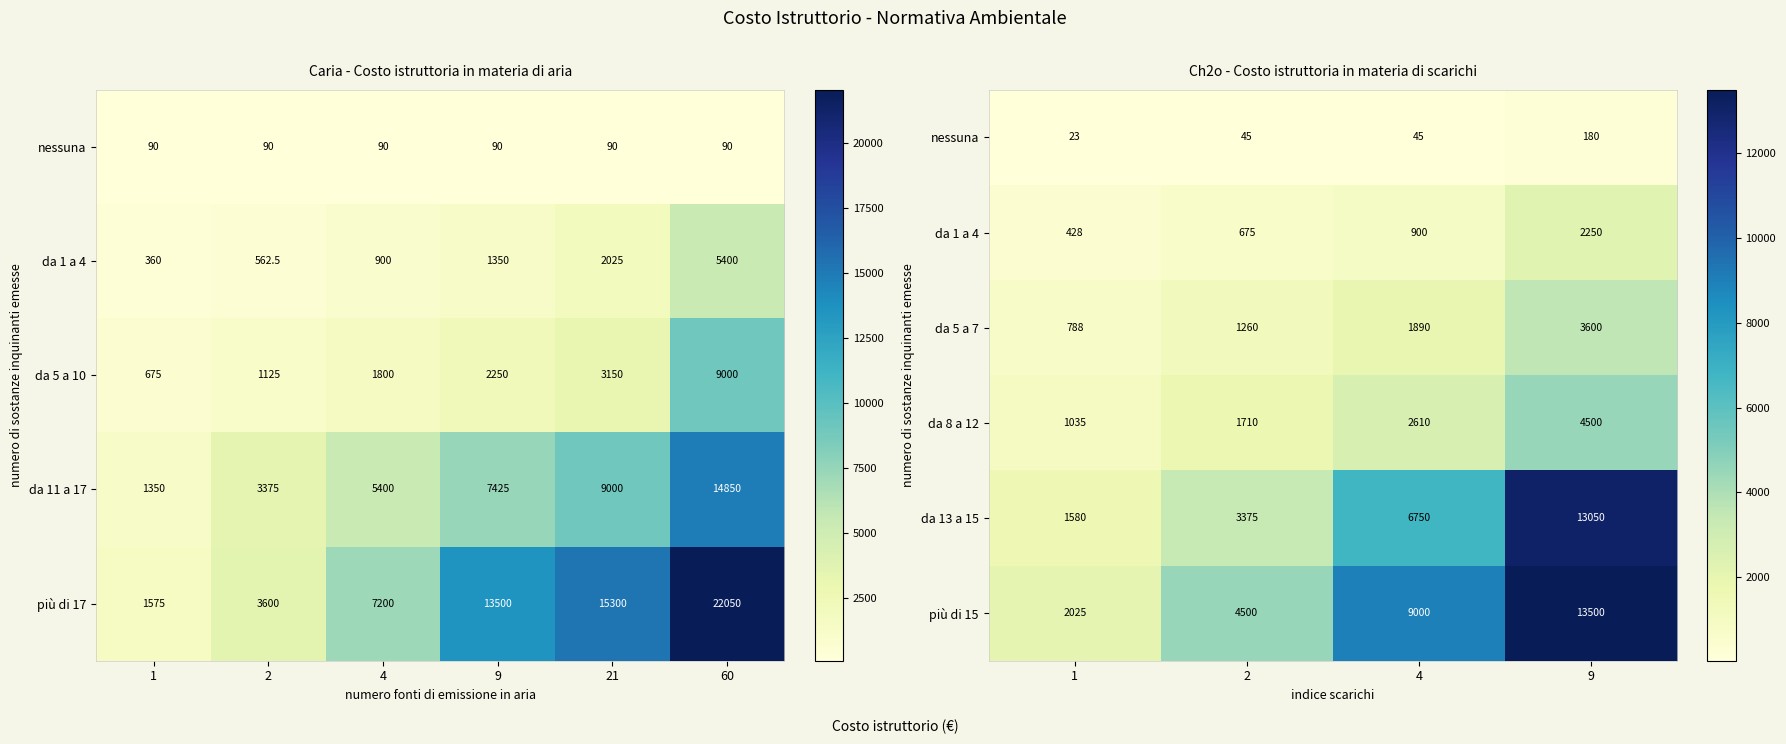

At which label is da 13 a 15 closest to 7315?

4